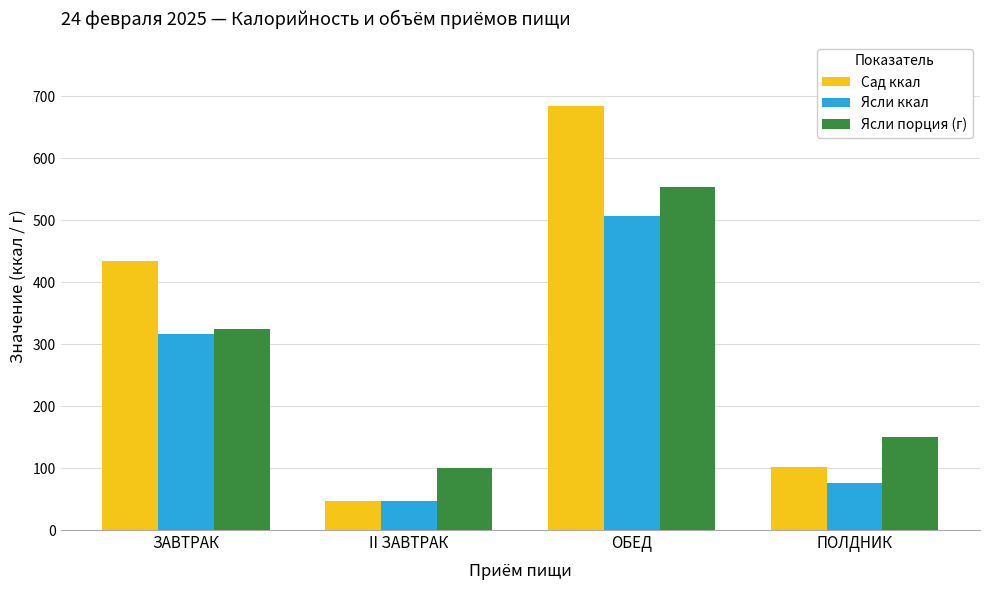

Which series has the widest spread of values?

Сад ккал